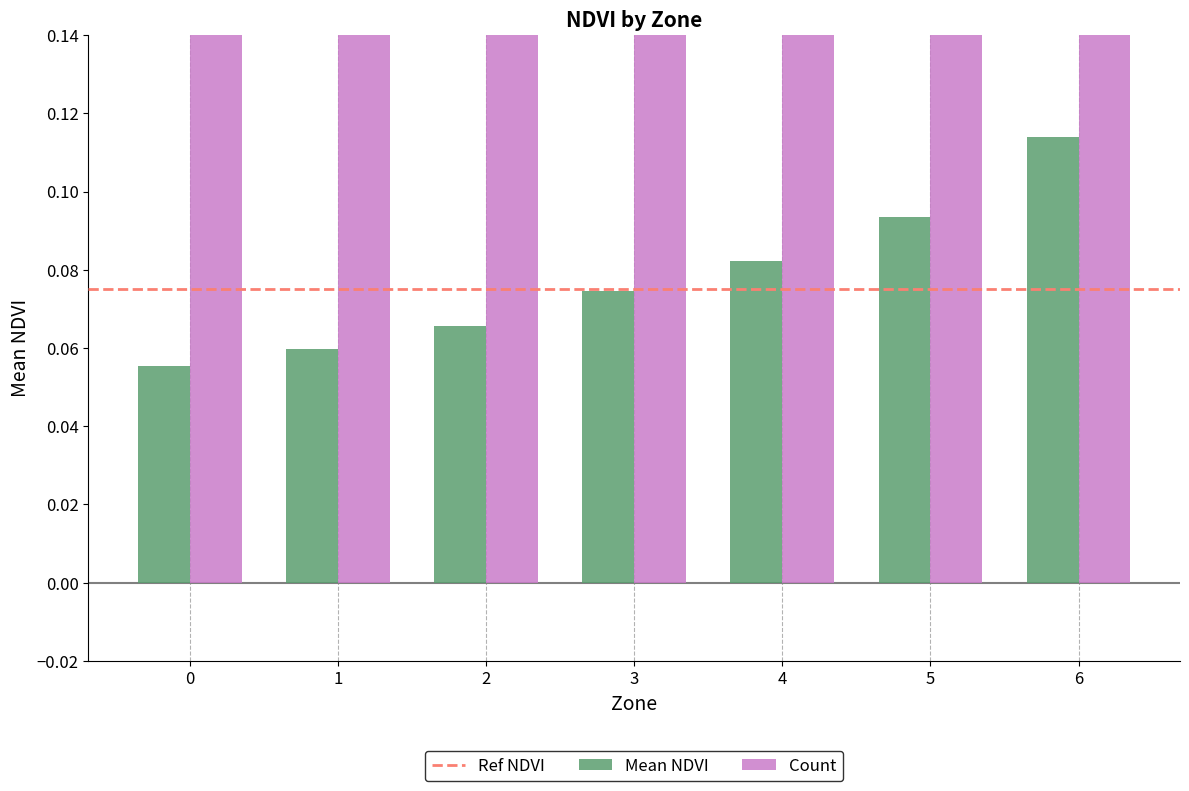

How many bars are there in each group?

2